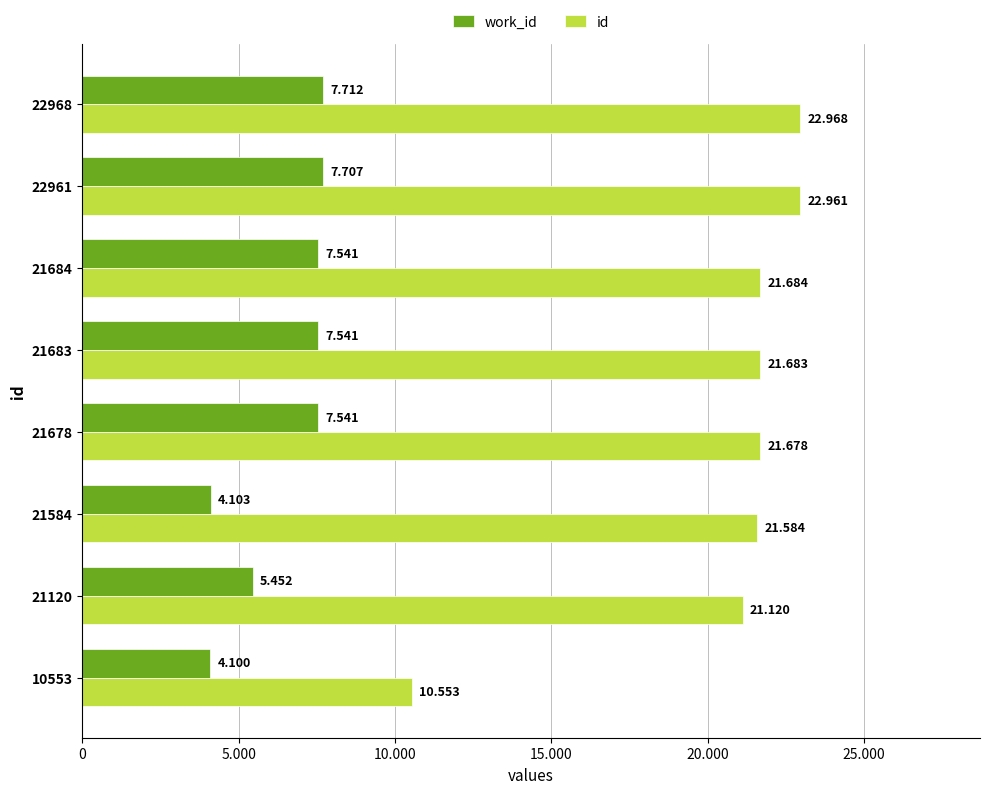

What is the sum of all id values?

164231